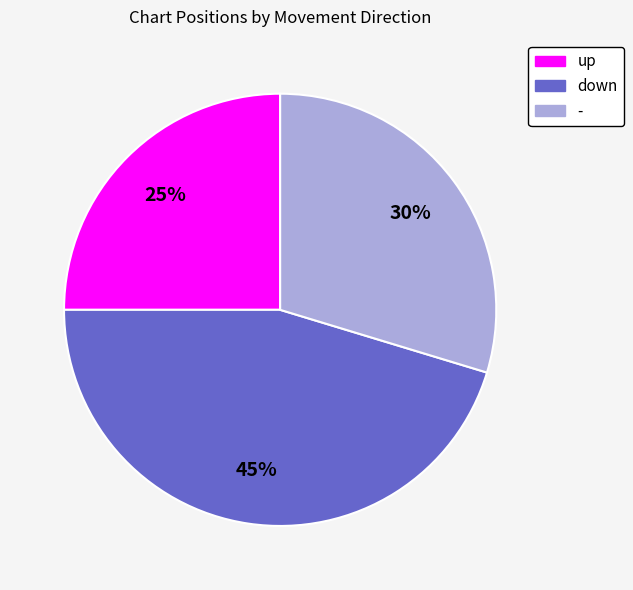

Do up and down together represent more than half of the pie?

Yes